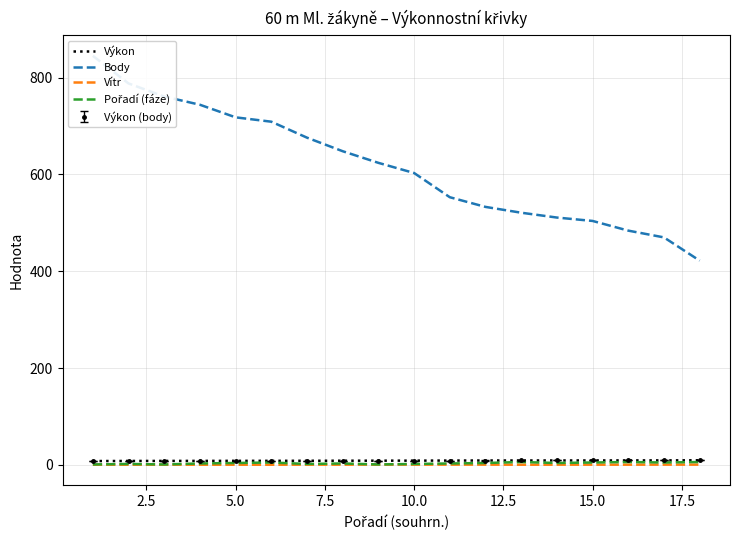

What is the average value of the Pořadí (fáze) series?

3.5